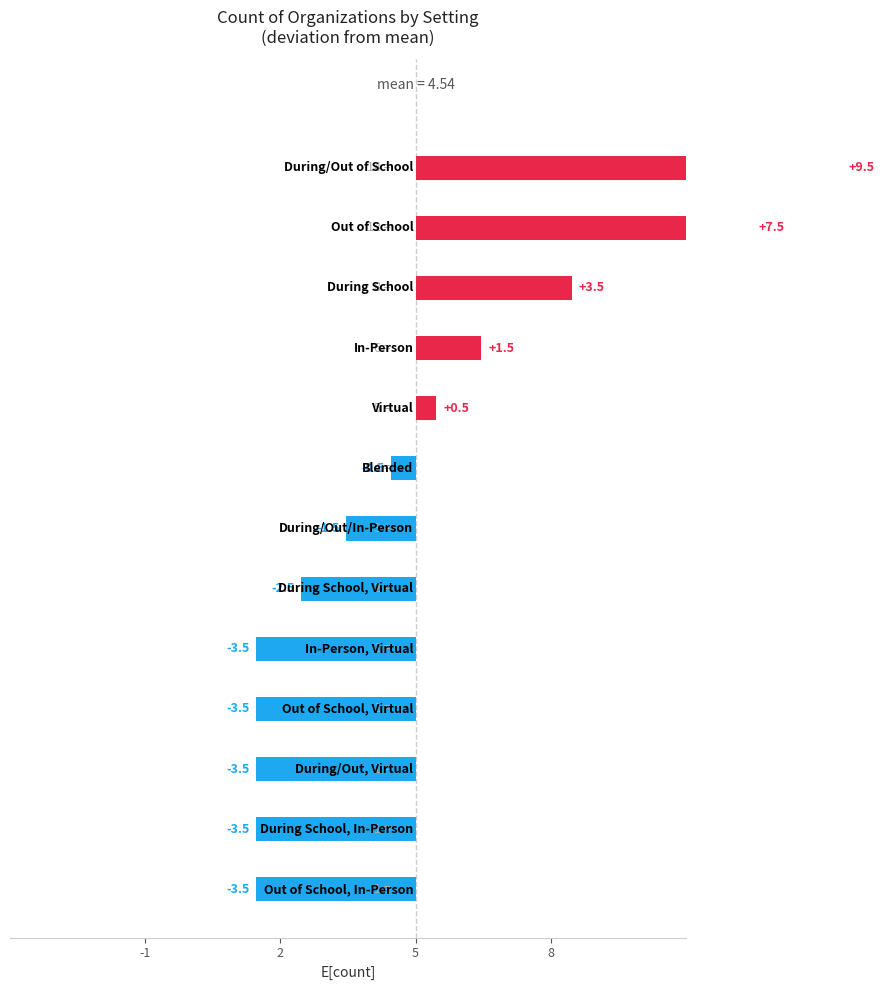

The value at 2 is -3.5. True or false?

True